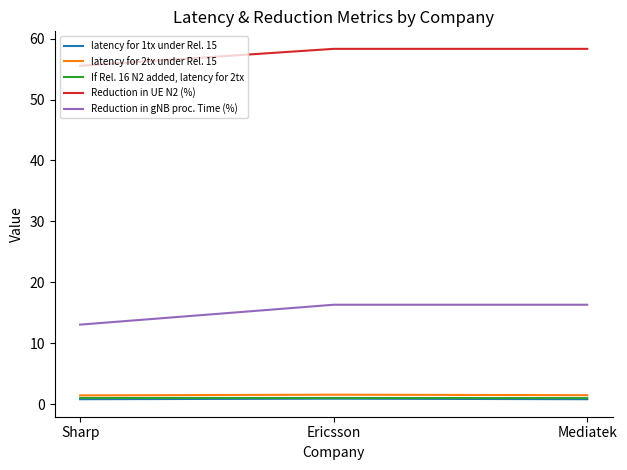

The Reduction in UE N2 (%) series shows 58.3 at Mediatek. True or false?

True